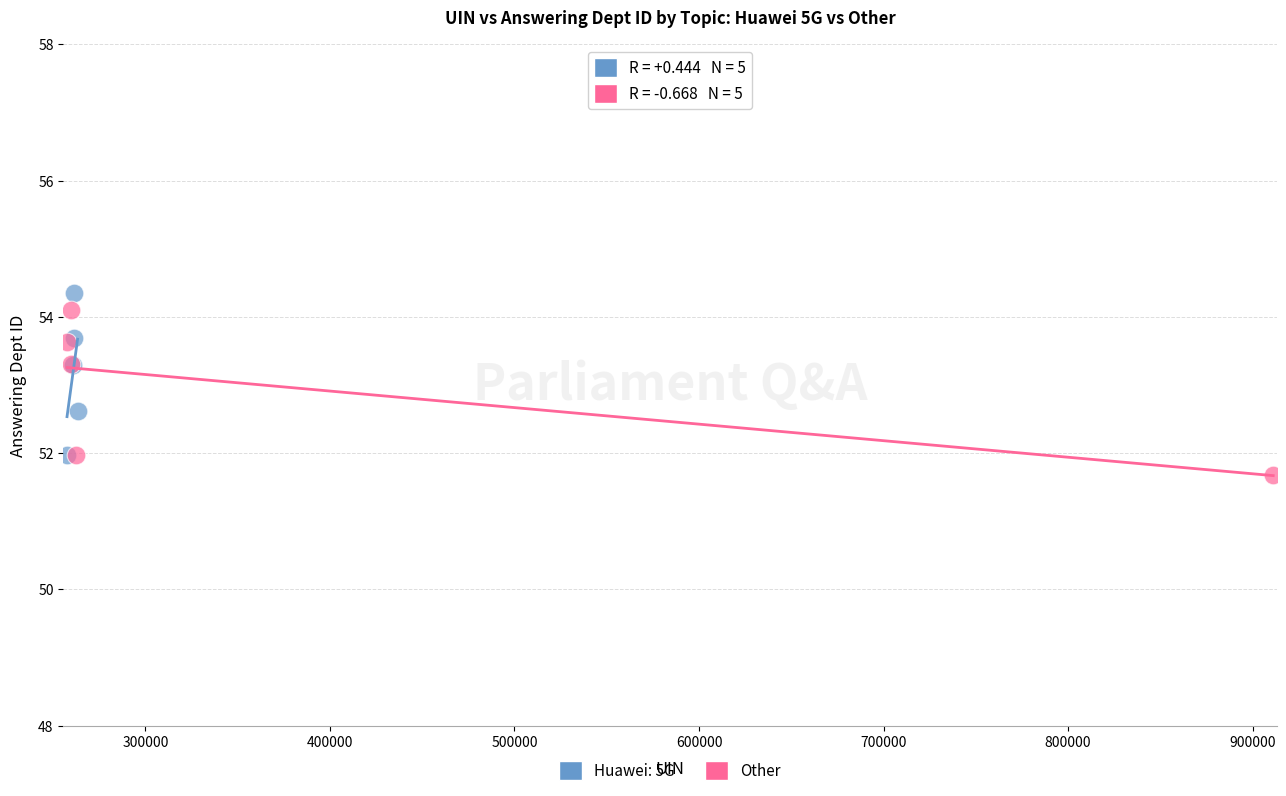

What are all the series names shown in the legend?

Huawei: 5G, Other